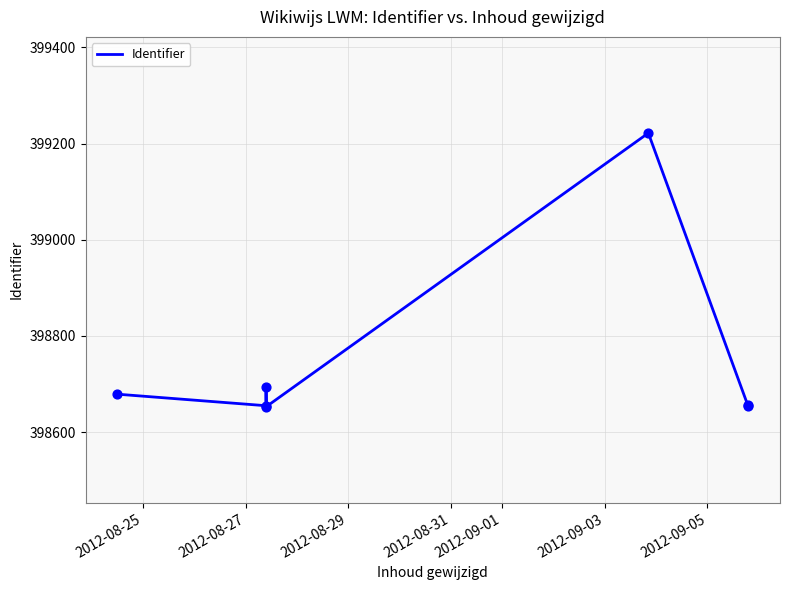

What is the difference between the second highest and second lowest values?

40